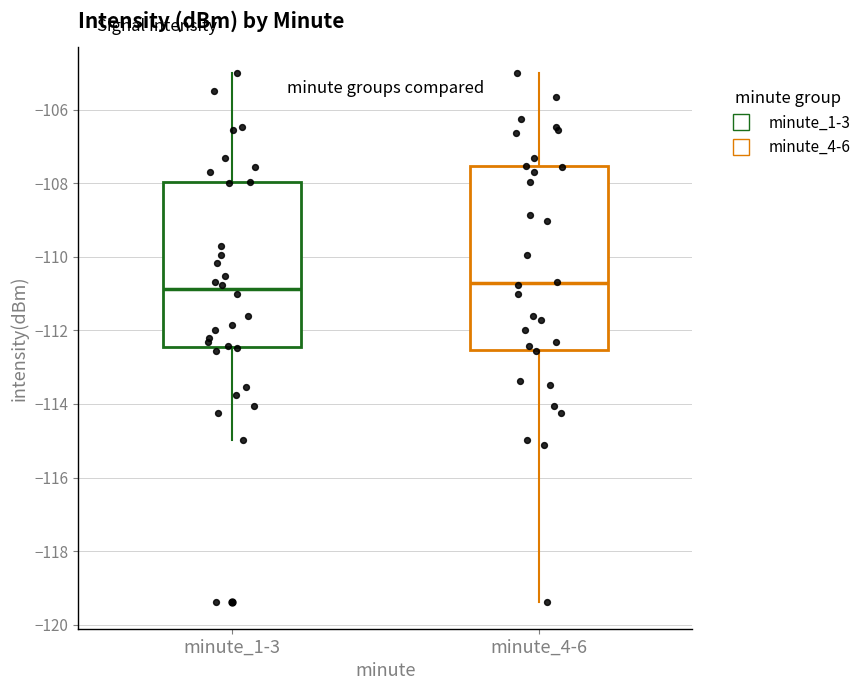

Comparing the boxes themselves (not the whiskers), which one is the tallest?

minute_4-6